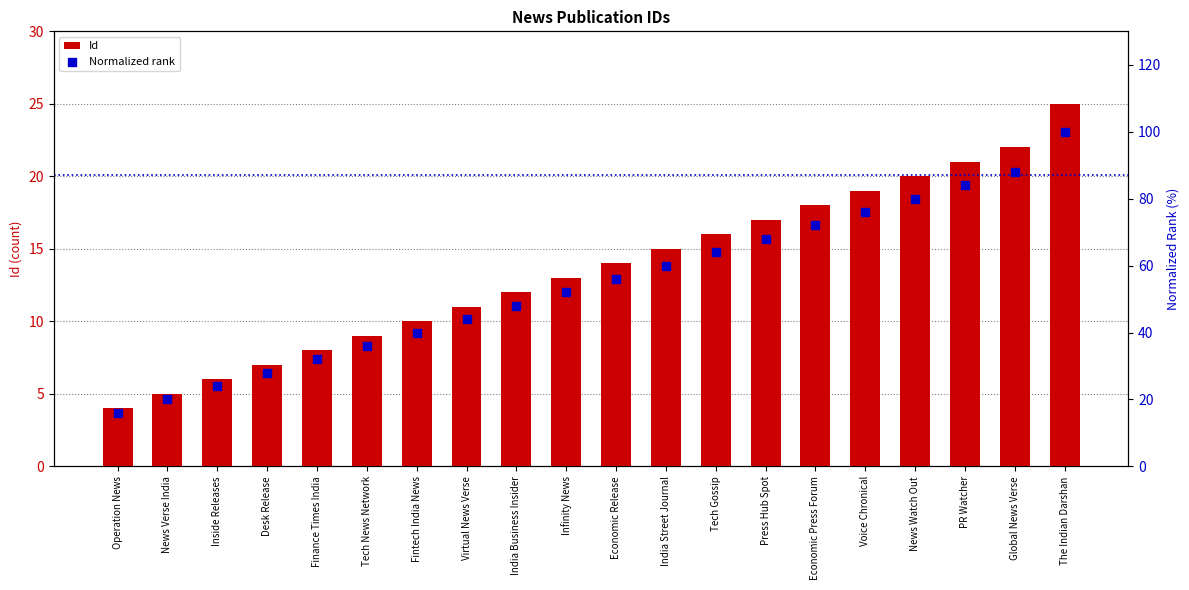

Which series has the largest total across all categories?

Normalized rank